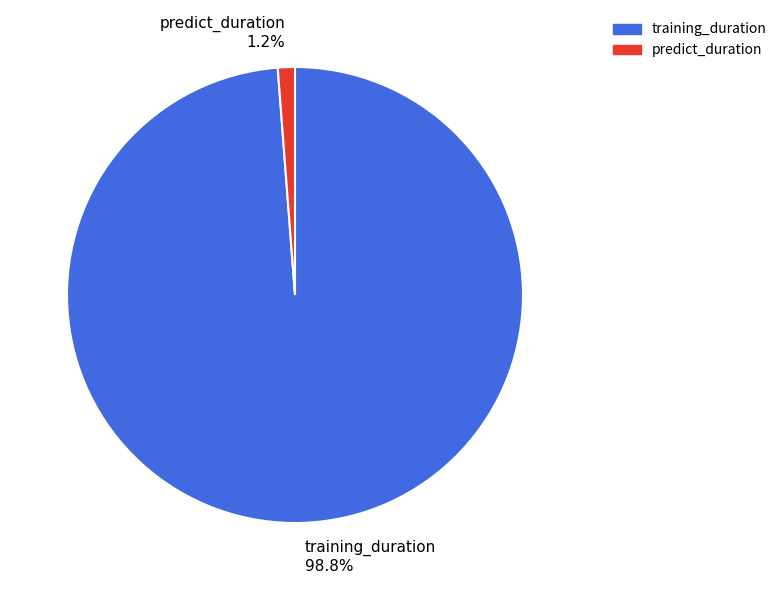

To the nearest percent, what is the combined percentage of training_duration and predict_duration?

100%